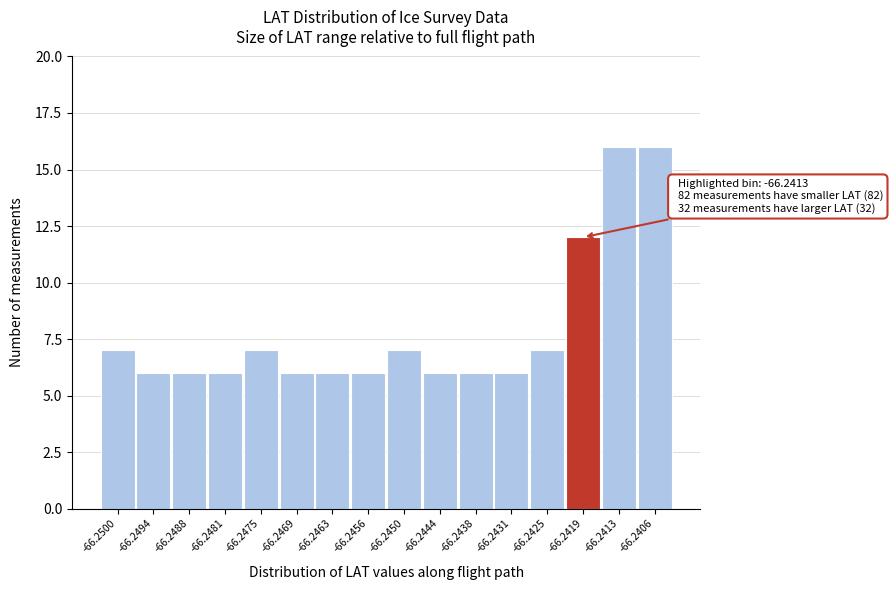

Reading left to right, list all the values displayed in this chart.

-66.2500=7	-66.2494=6	-66.2488=6	-66.2481=6	-66.2475=7	-66.2469=6	-66.2463=6	-66.2456=6	-66.2450=7	-66.2444=6	-66.2438=6	-66.2431=6	-66.2425=7	-66.2419=12	-66.2413=16	-66.2406=16